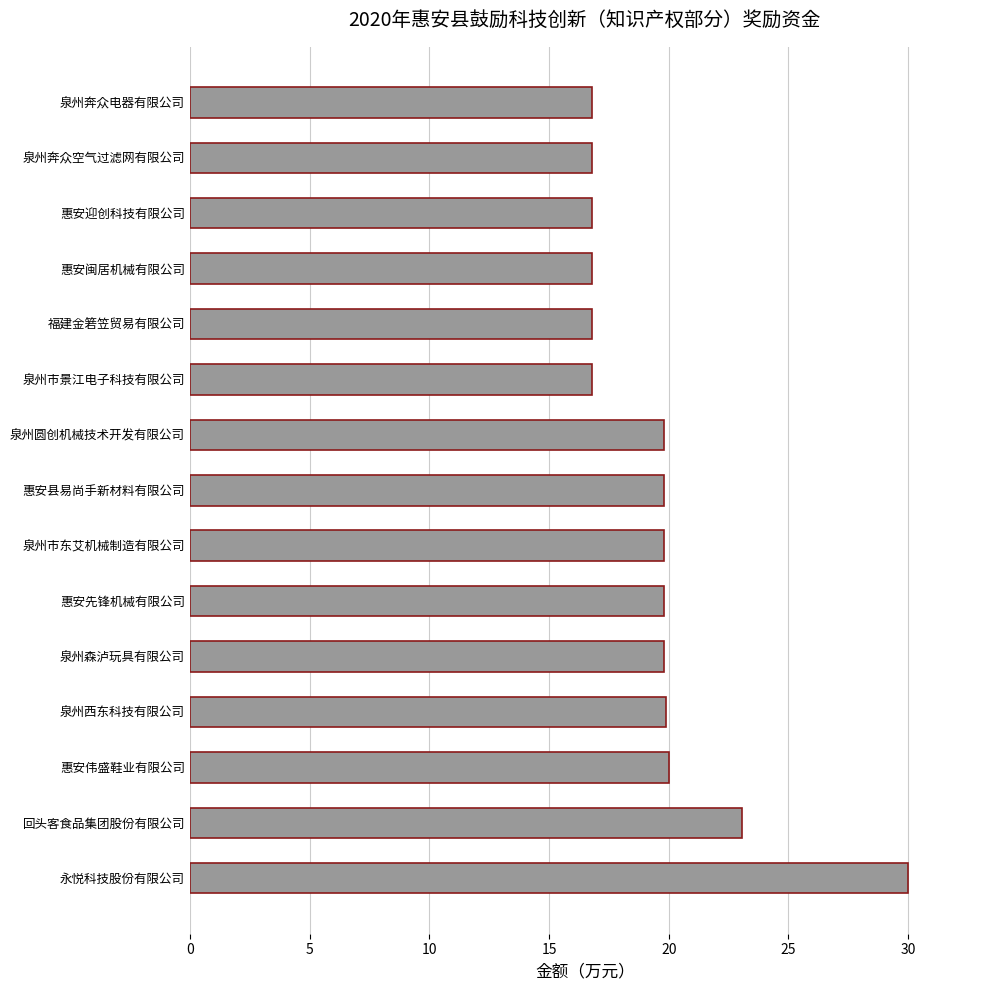

Approximately how many times larger is the value at 回头客食品集团股份有限公司 compared to 惠安伟盛鞋业有限公司?

1.2